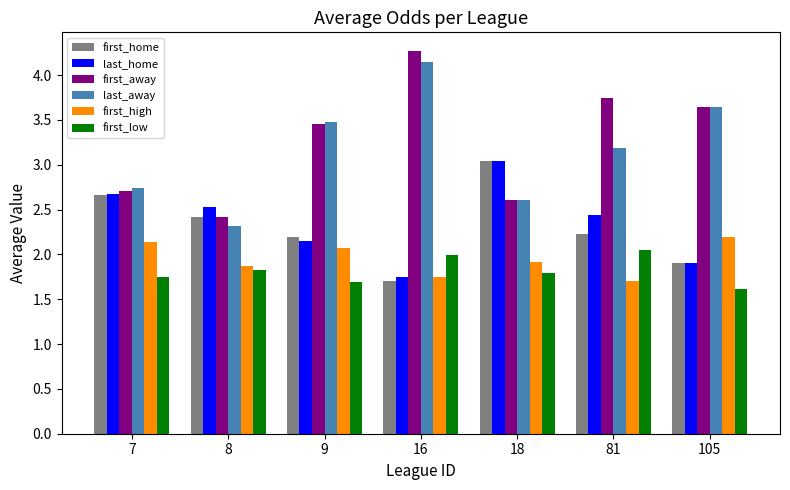

The first_low series shows 1.7 at 9. True or false?

True